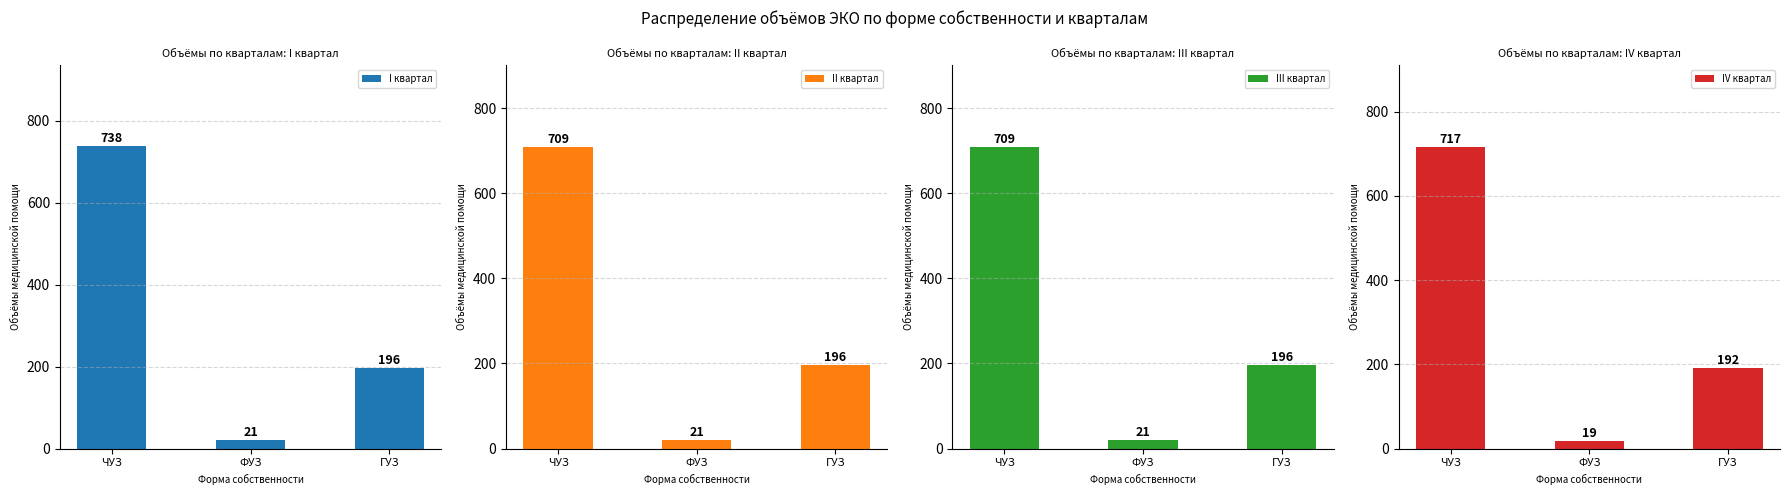

How many distinct data groups are displayed?

4